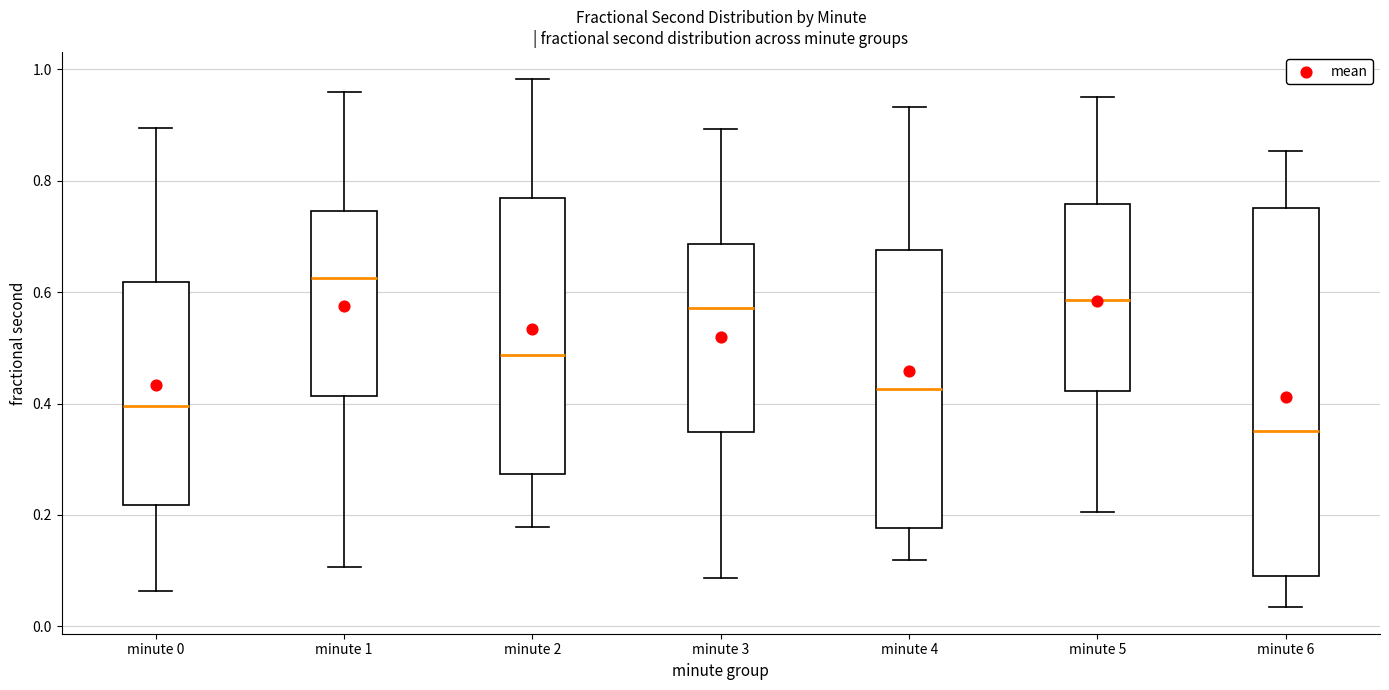

Which box has the highest median line?

minute 1